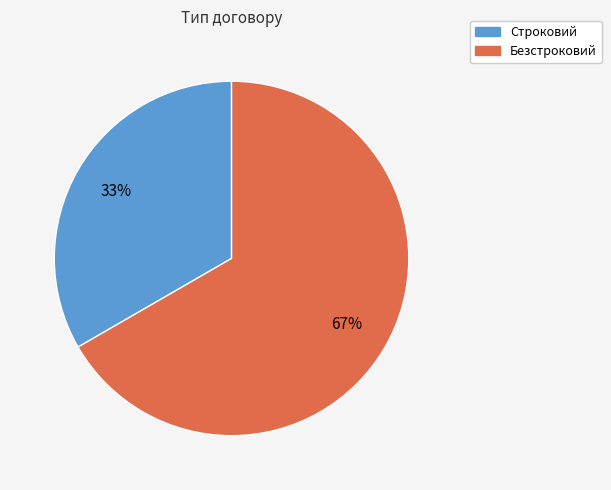

To the nearest percent, what is the combined percentage of Безстроковий and Строковий?

100%